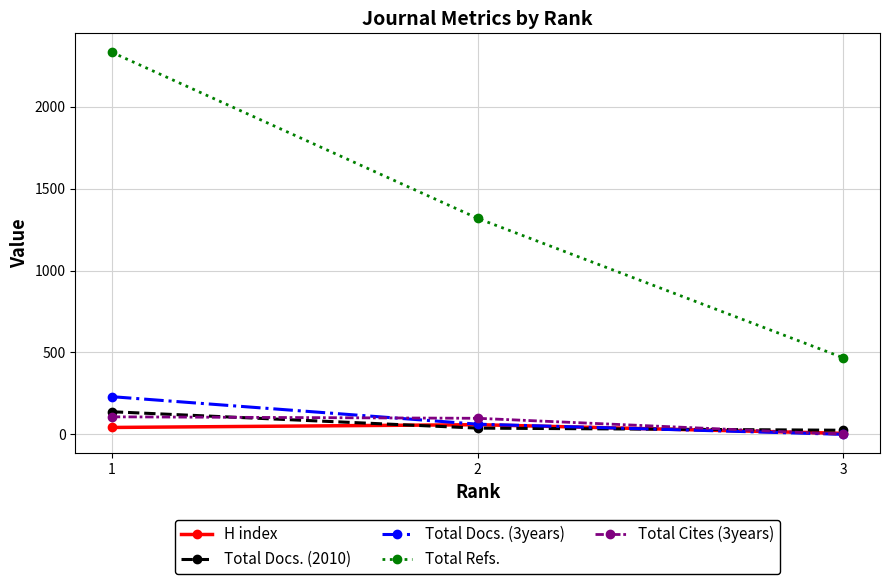

What is the difference between the maximum and minimum values in the Total Refs. series?

1866